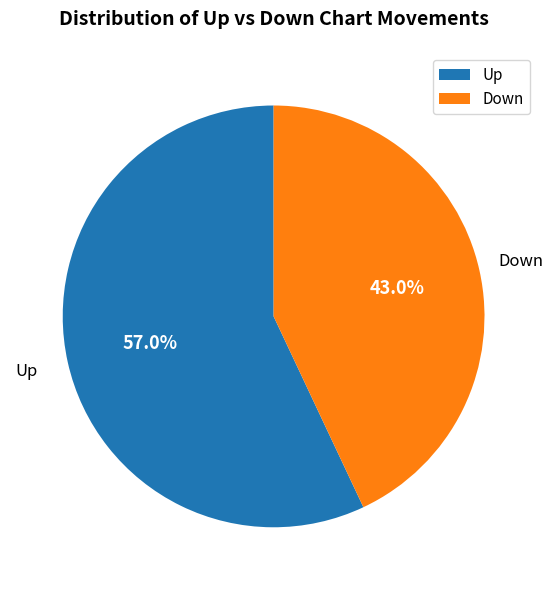

Which has a higher value, Up or Down?

Up